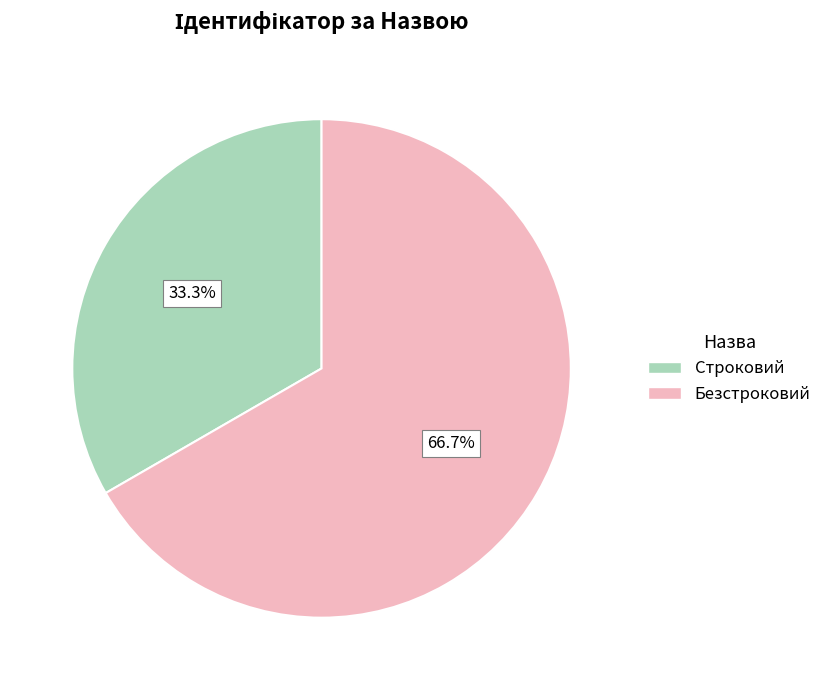

Which category has the biggest portion of the pie?

Безстроковий